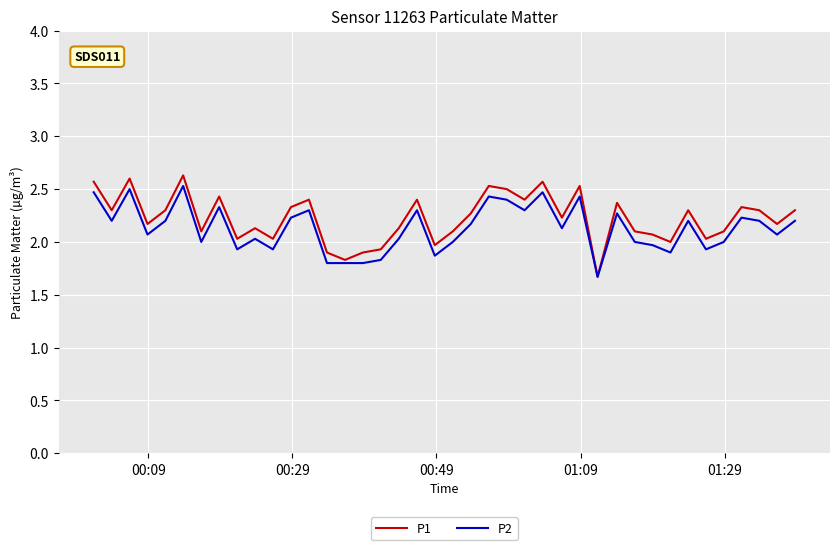

What is the greatest value displayed?

2.6